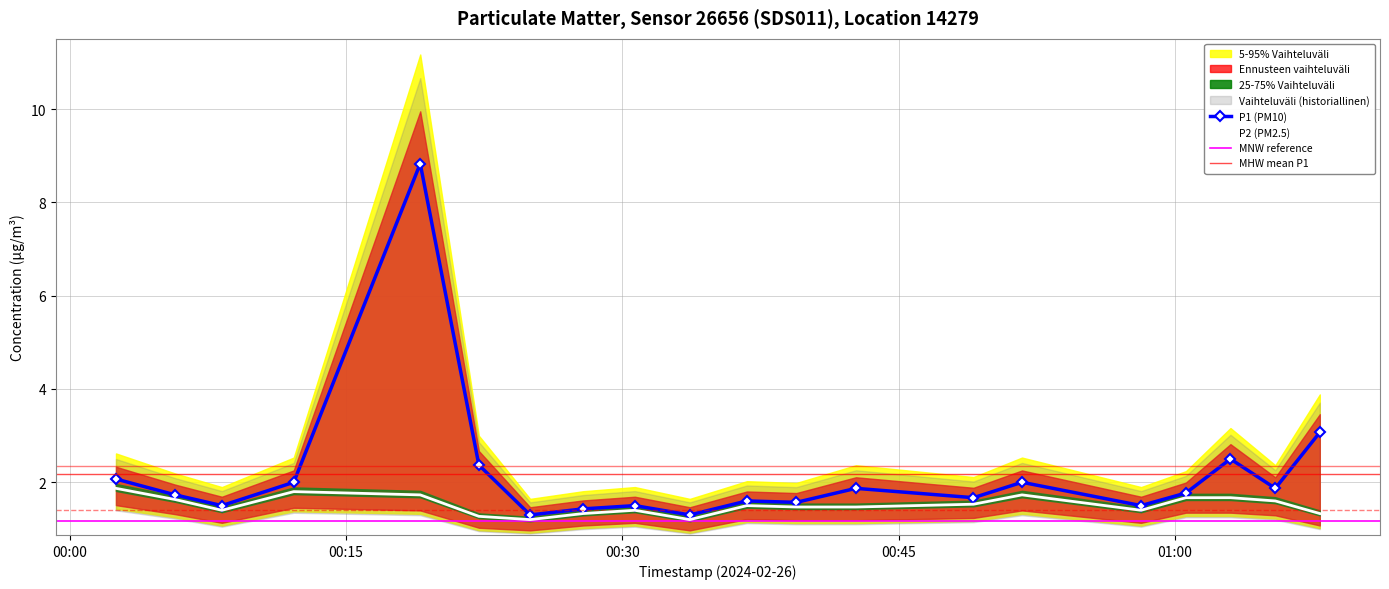

True or false: P1 and P2 cross at least once.

False